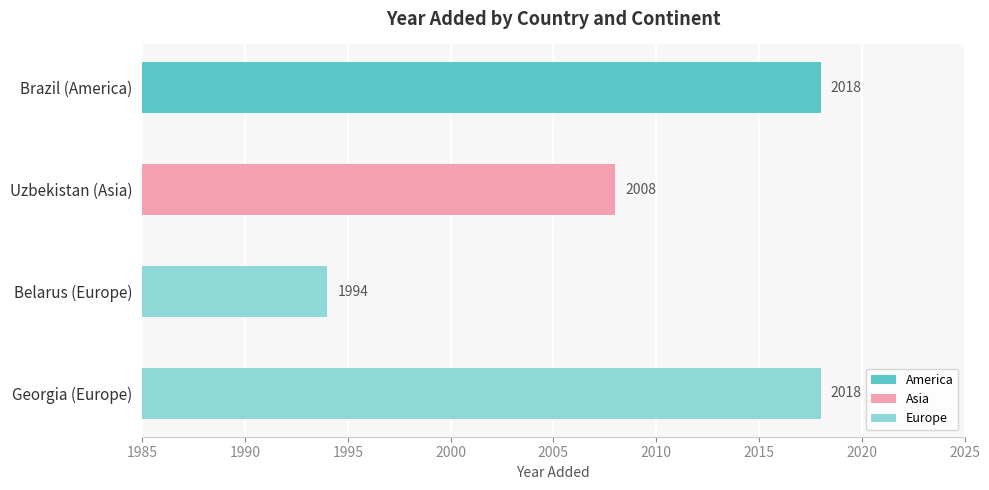

What is the greatest value displayed?

2018